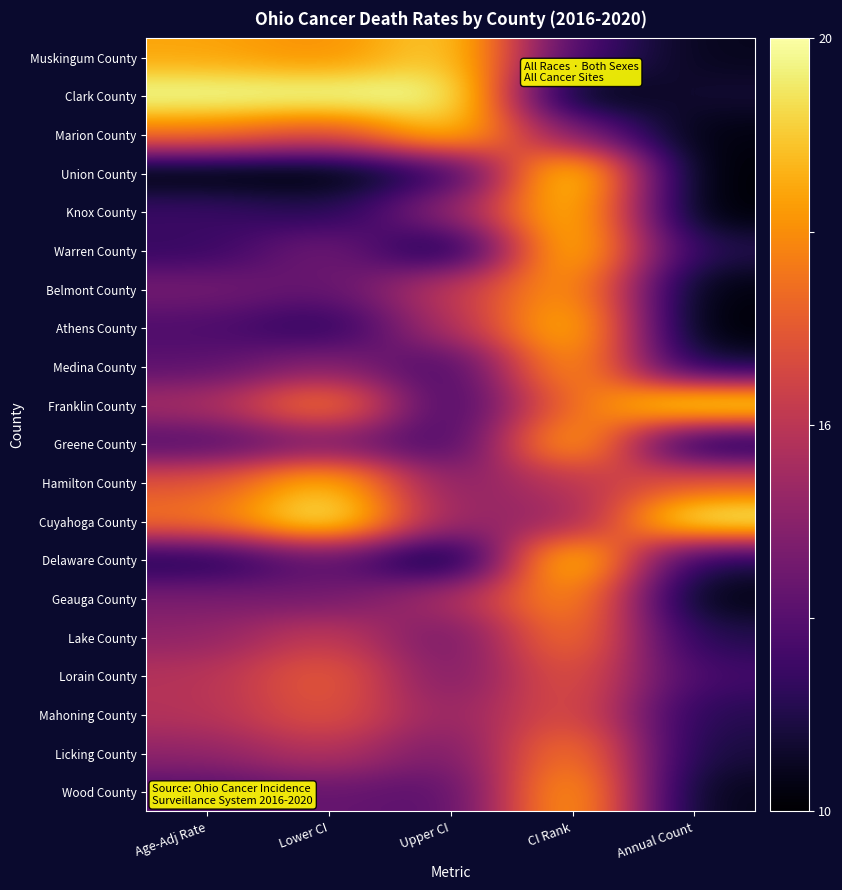

How many categories are shown in the chart?

5